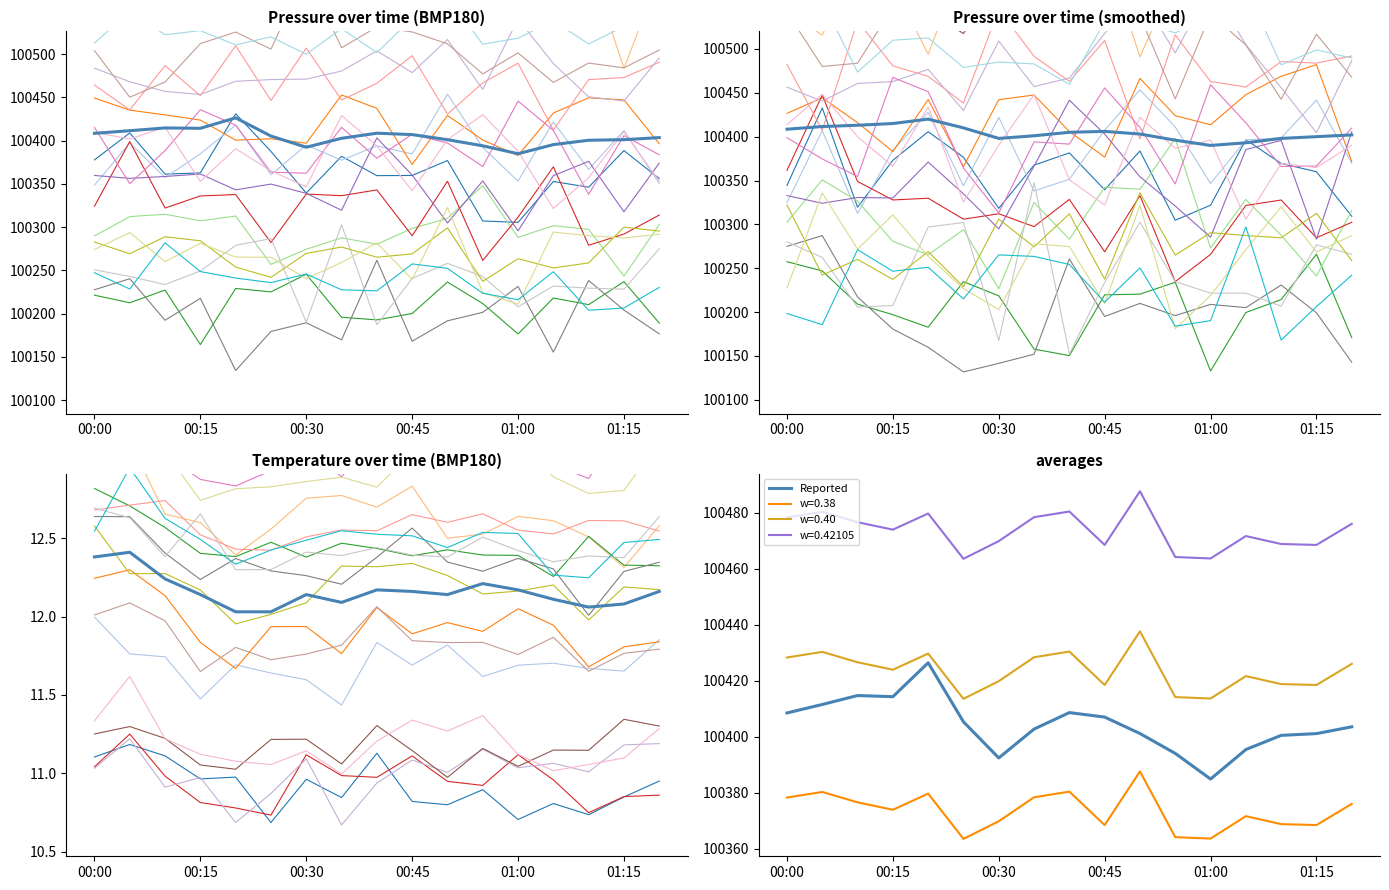

True or false: Reported has a value of 147491.0 at 8.

False